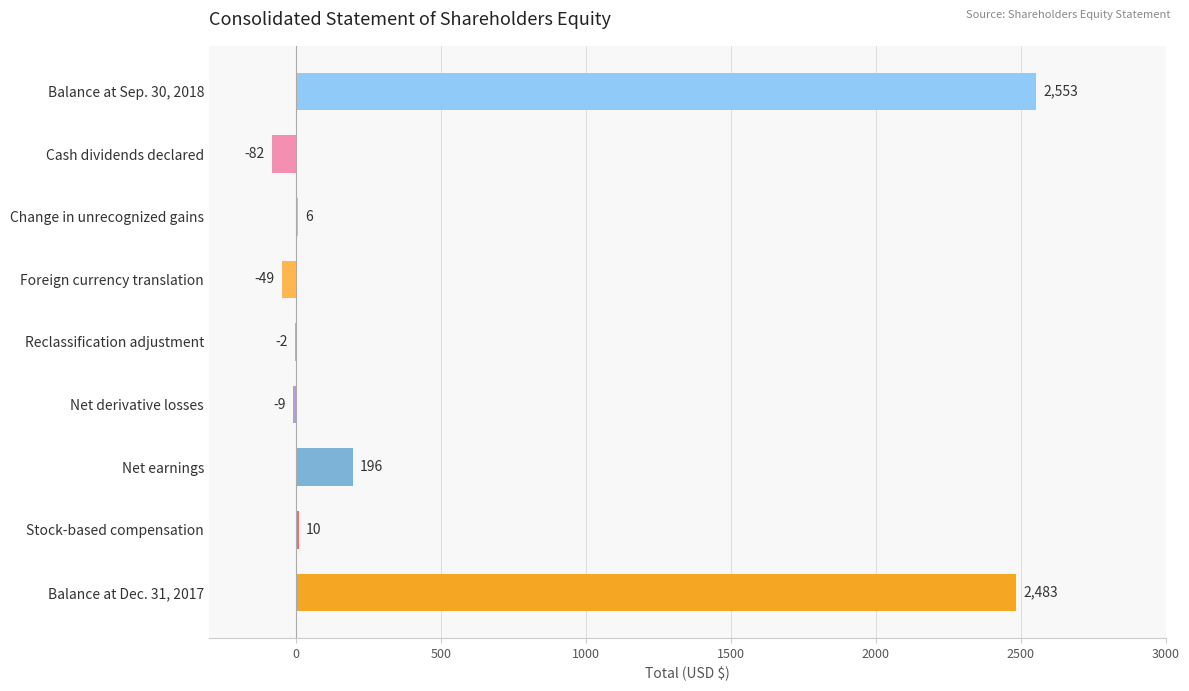

The chart shows a value of 4262 at Balance at Sep. 30, 2018. True or false?

False